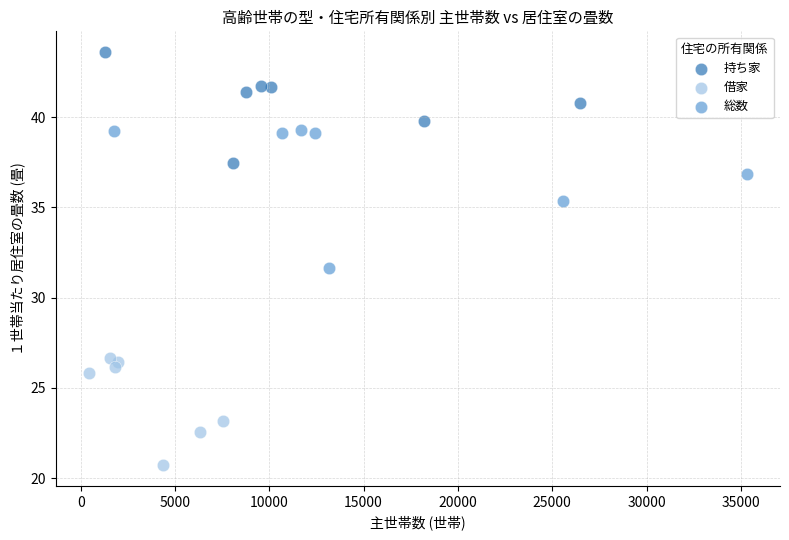

Which series contains the lowest Y value?

借家